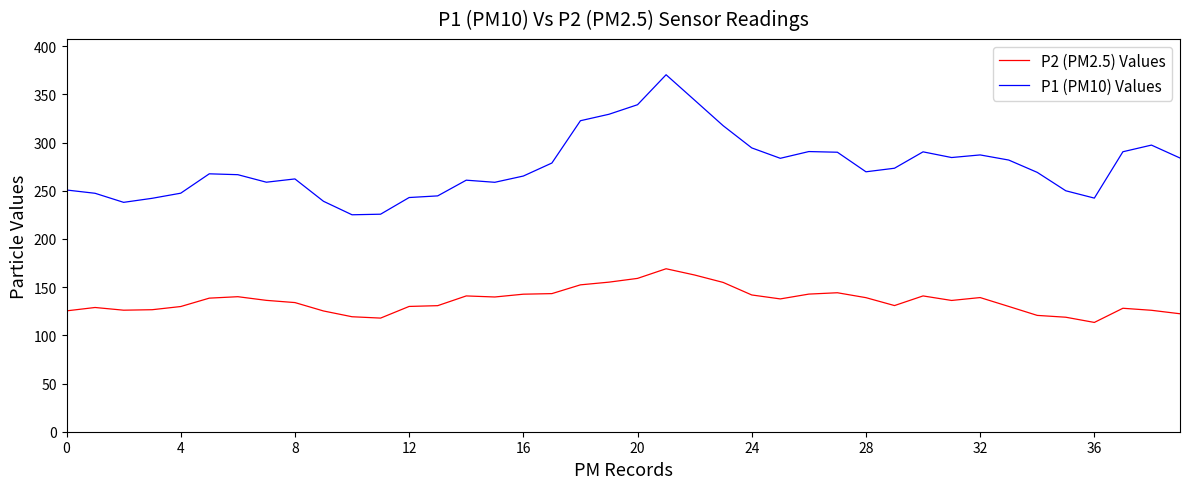

Which series has the widest spread of values?

P1 (PM10) Values